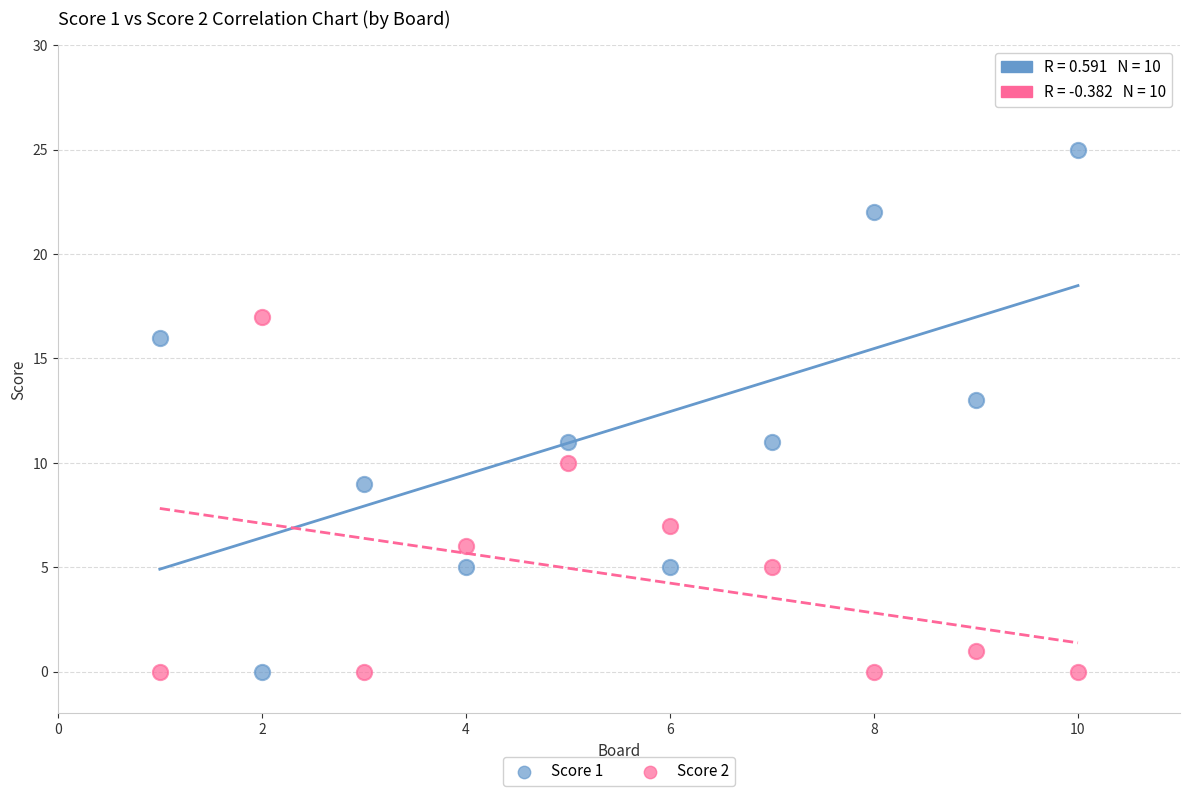

What is the X range (max minus min) for the scatter plot?

9